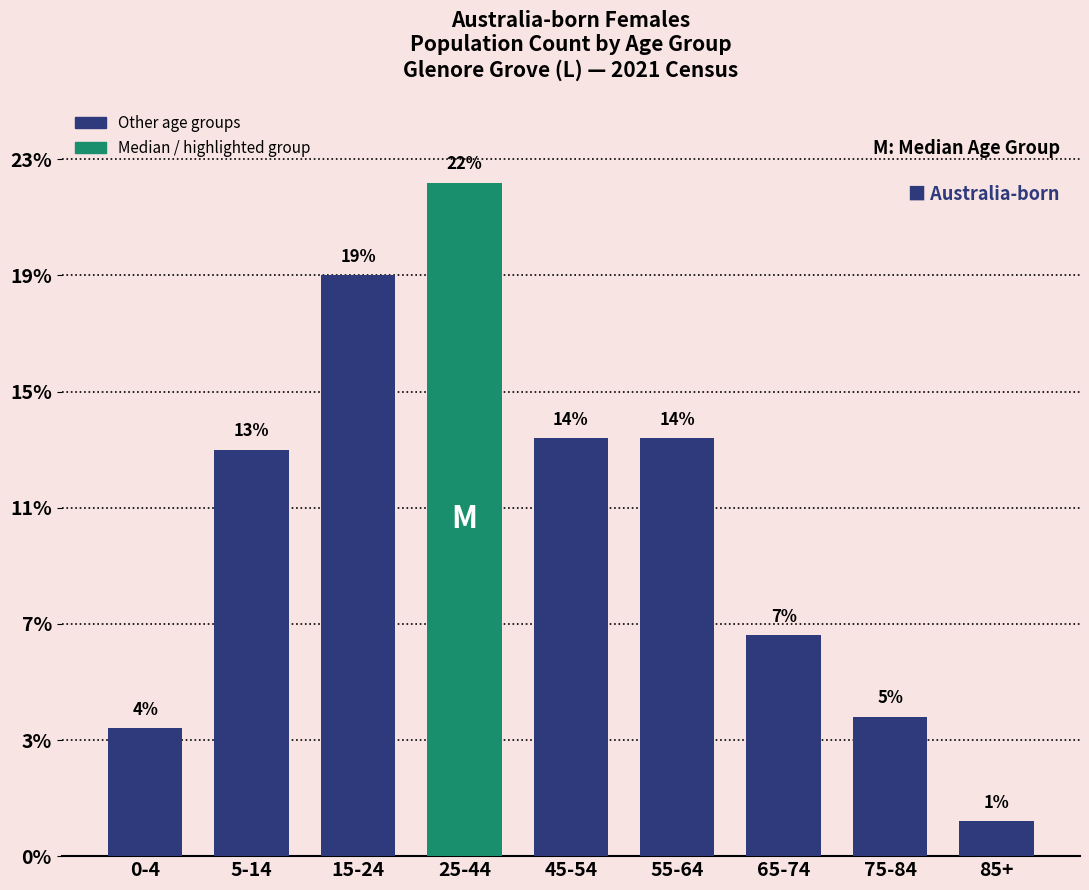

Does the chart contain any negative values?

No